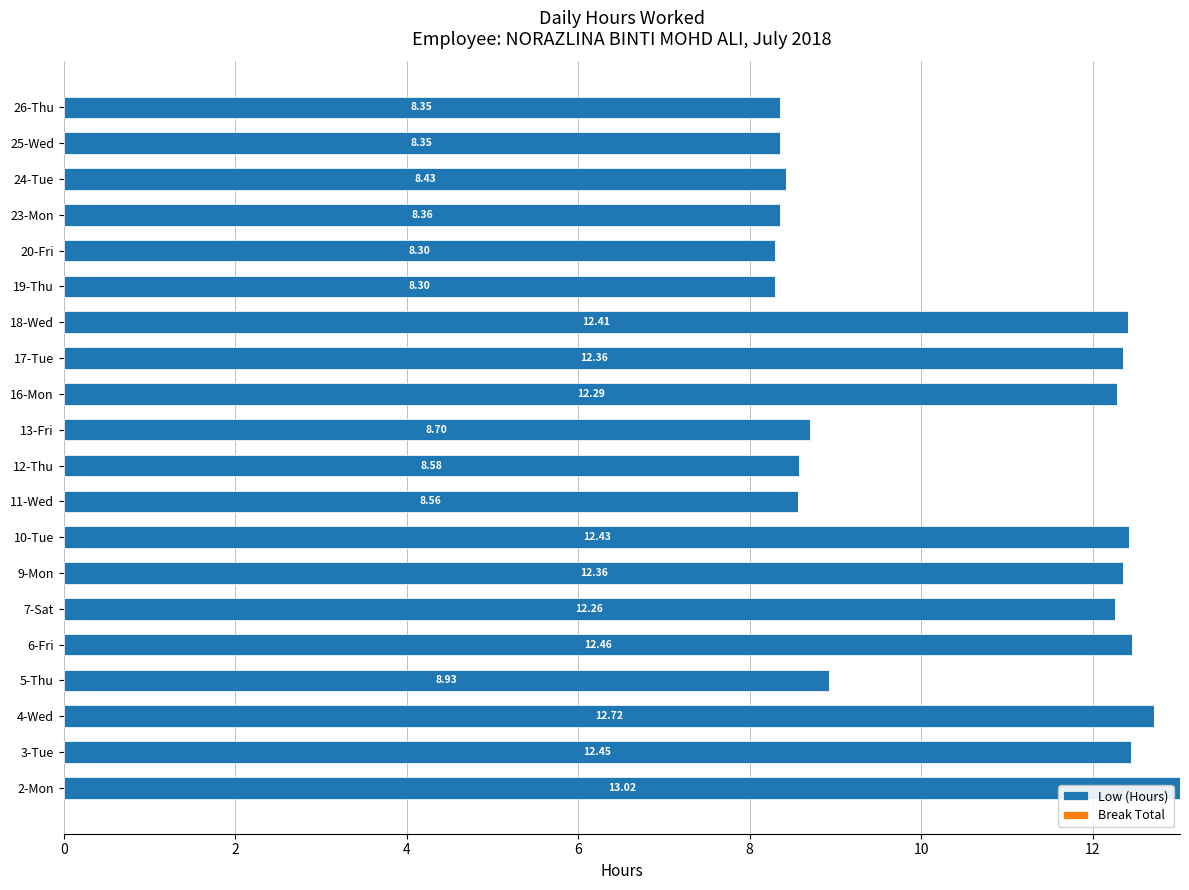

What is the change in value from 9-Mon to 11-Wed?

-3.8